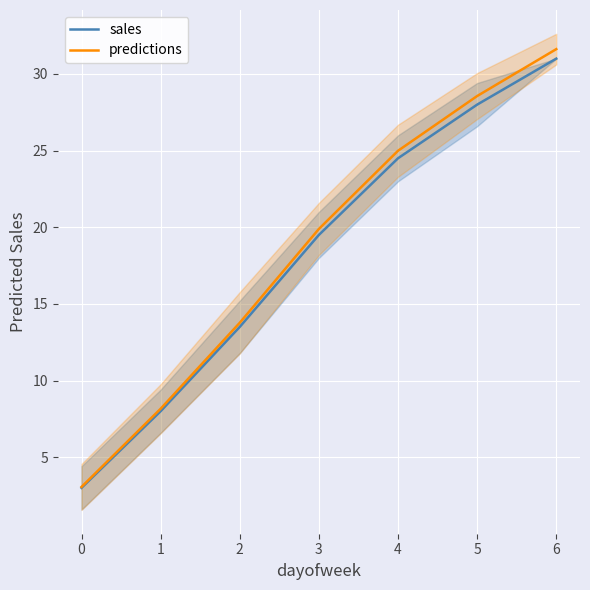

Which series has the largest total across all categories?

predictions